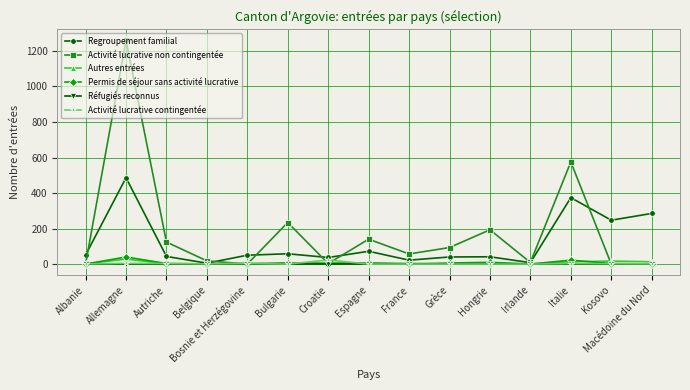

What is the difference between the Regroupement familial values at Bosnie et Herzégovine and Bulgarie?

8